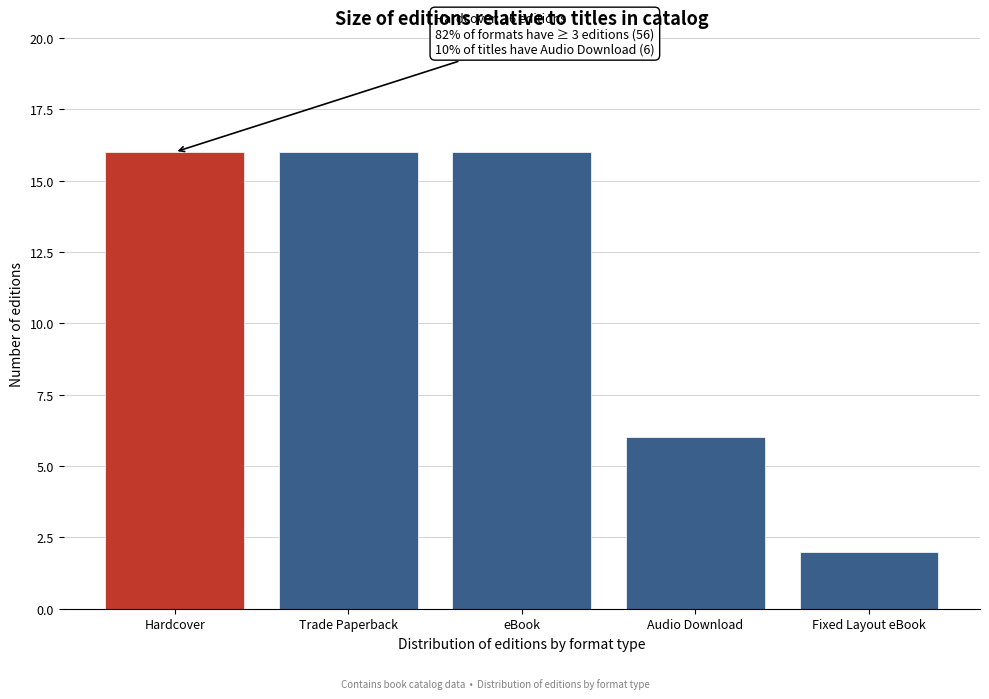

Reading left to right, transcribe all the data shown in this chart.

Hardcover=16	Trade Paperback=16	eBook=16	Audio Download=6	Fixed Layout eBook=2